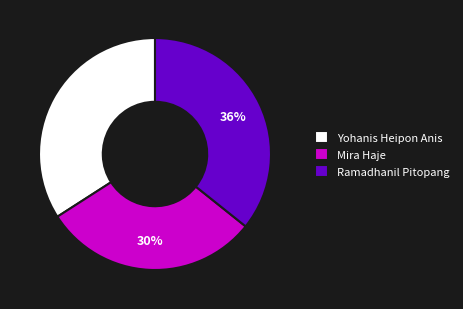

What is the ratio of the value at Ramadhanil Pitopang to the value at Mira Haje?

1.2